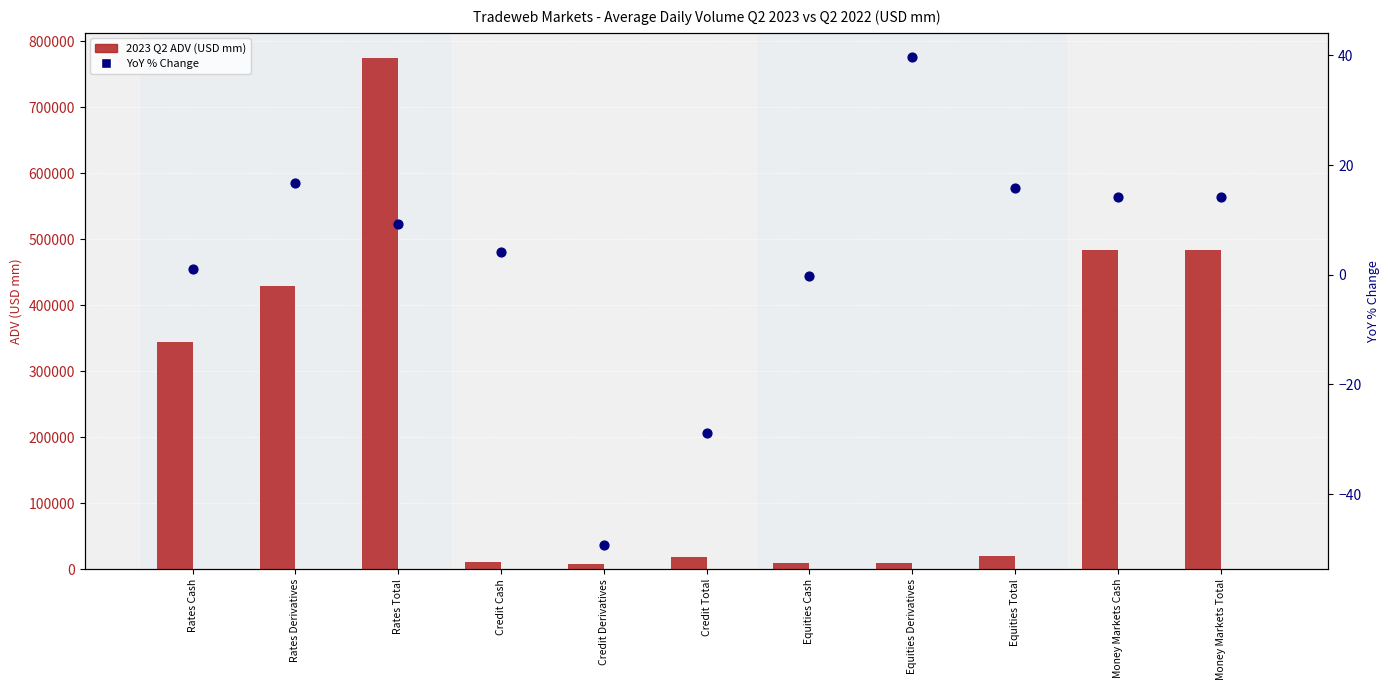

Which series reaches the maximum Y coordinate?

2023 Q2 ADV (USD mm)